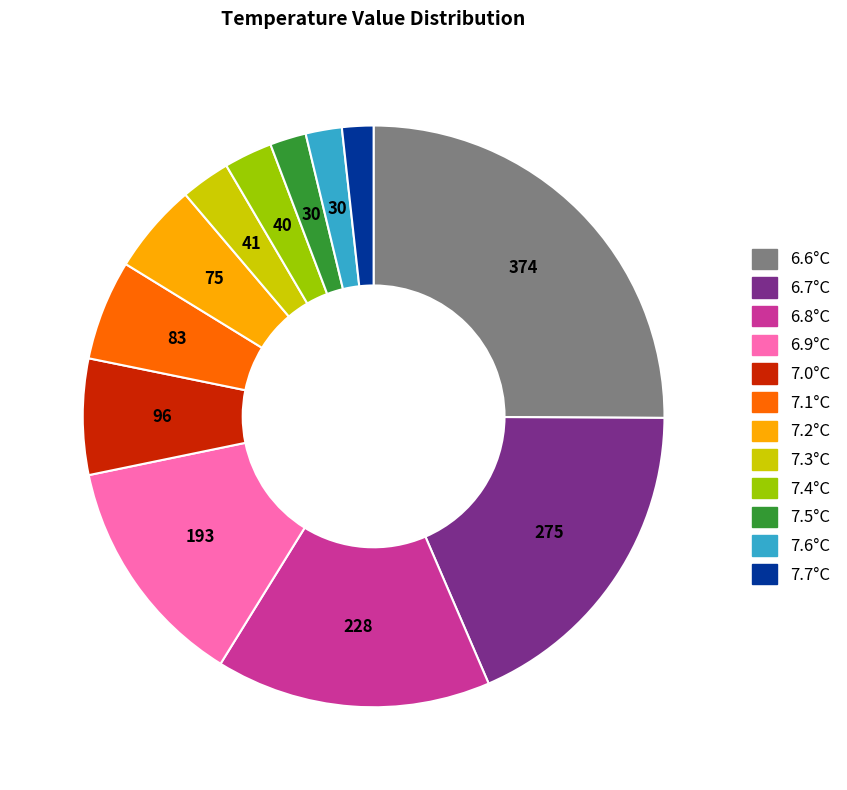

Is there a majority slice in this chart?

No